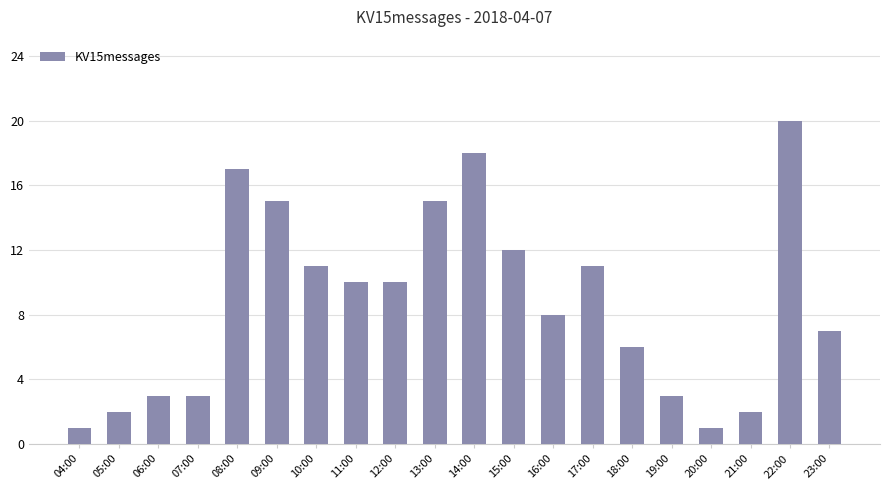

Reading left to right, transcribe all the data shown in this chart.

1	2	3	3	17	15	11	10	10	15	18	12	8	11	6	3	1	2	20	7